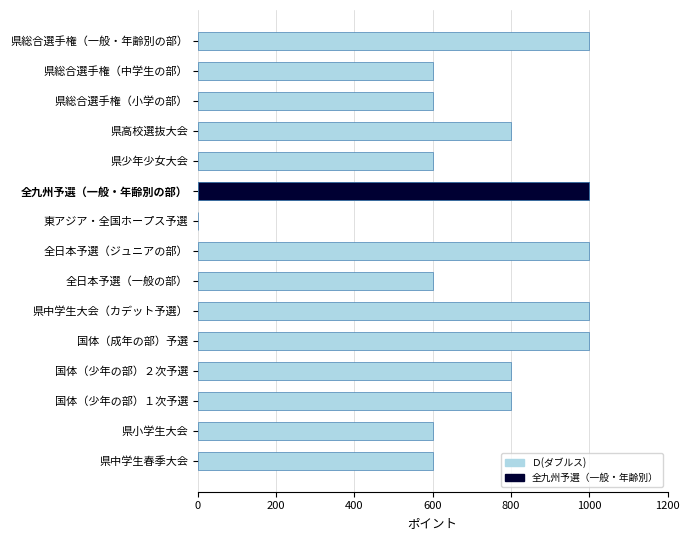

Approximately how many times larger is the value at 国体（少年の部）２次予選 compared to 県総合選手権（中学生の部）?

1.3